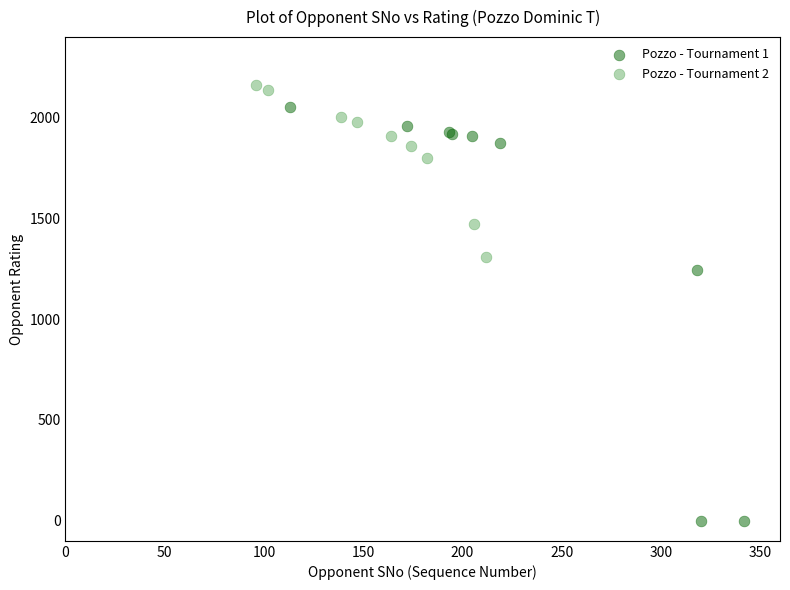

Which series reaches the minimum Y coordinate?

Pozzo - Tournament 1